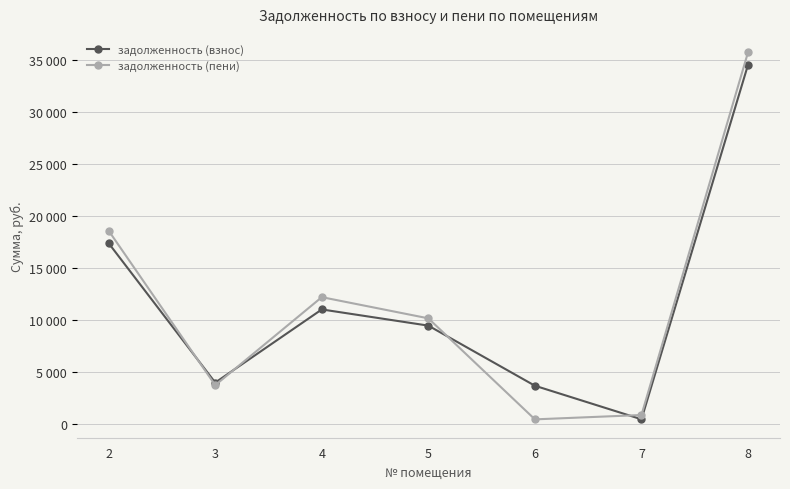

Reading left to right, list all the values displayed in this chart.

задолженность (взнос): 17345.5	3940.7	10978.8	9420.8	3638.4	411.9	34517.6
задолженность (пени): 18546.9	3693.4	12160.3	10122.3	404.3	823.7	35719.0